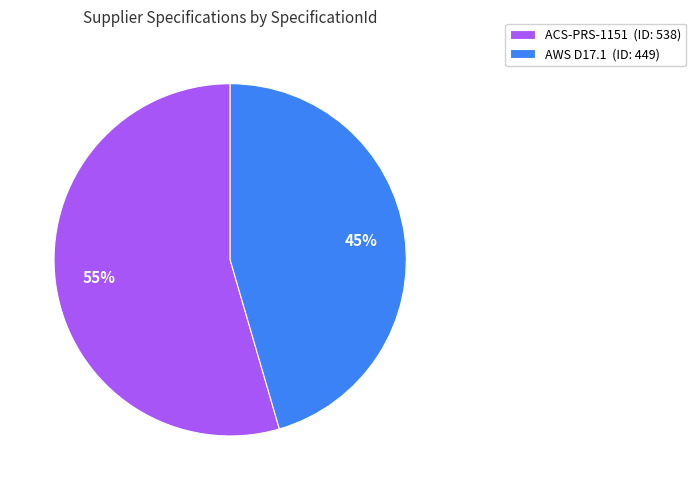

Approximately how many times larger is the value at AWS D17.1 (ID: 449) compared to ACS-PRS-1151 (ID: 538)?

0.8